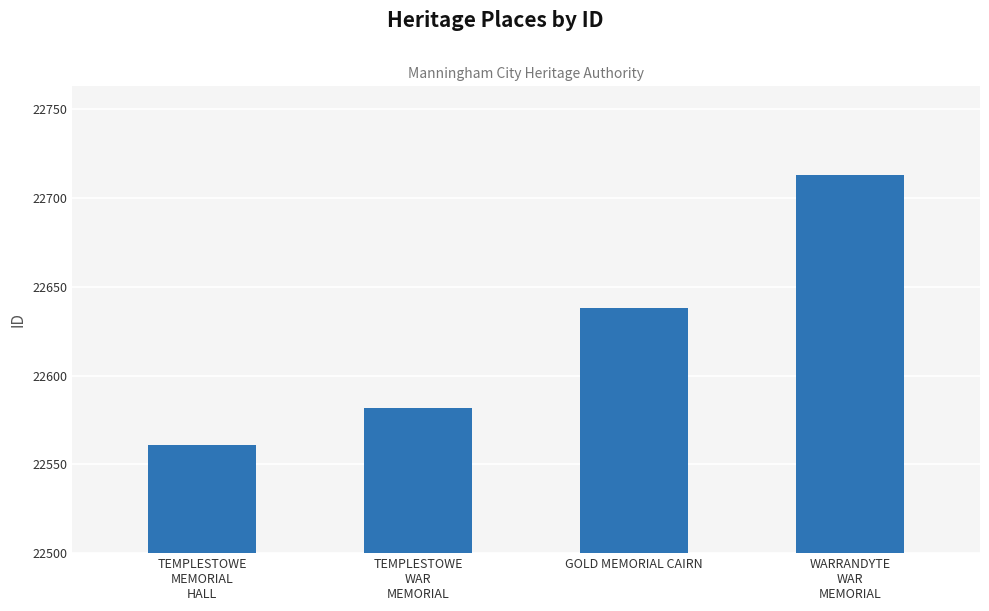

How many values are between 22582 and 22713?

3